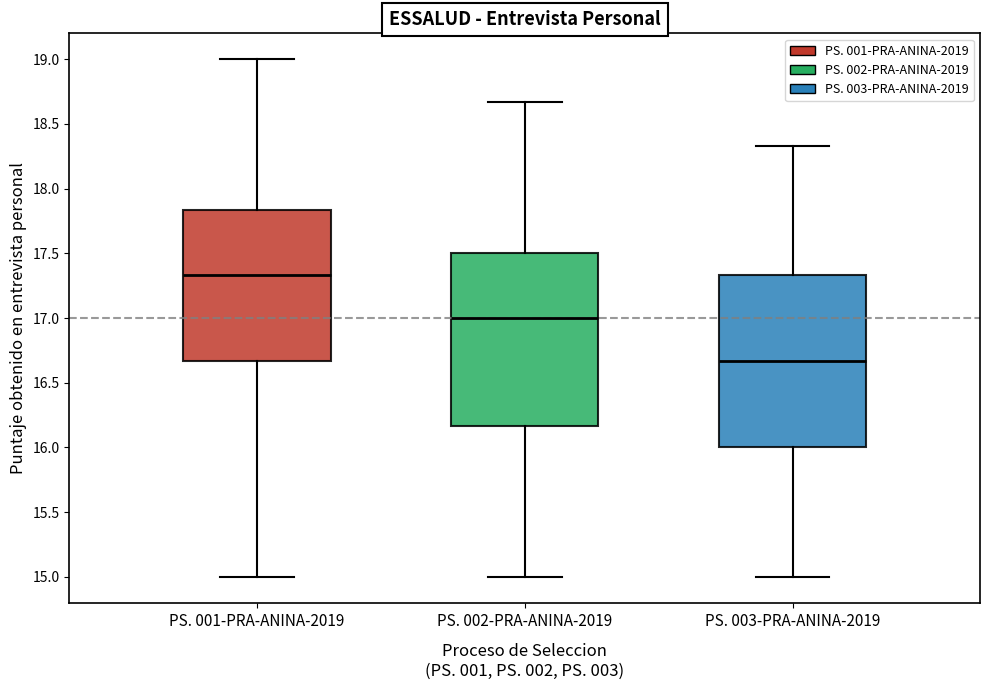

Where does the upper whisker of the box for PS. 003-PRA-ANINA-2019 end on the y-axis? The values are not printed on the chart, so give them approximately, as read against the axis.

18.35